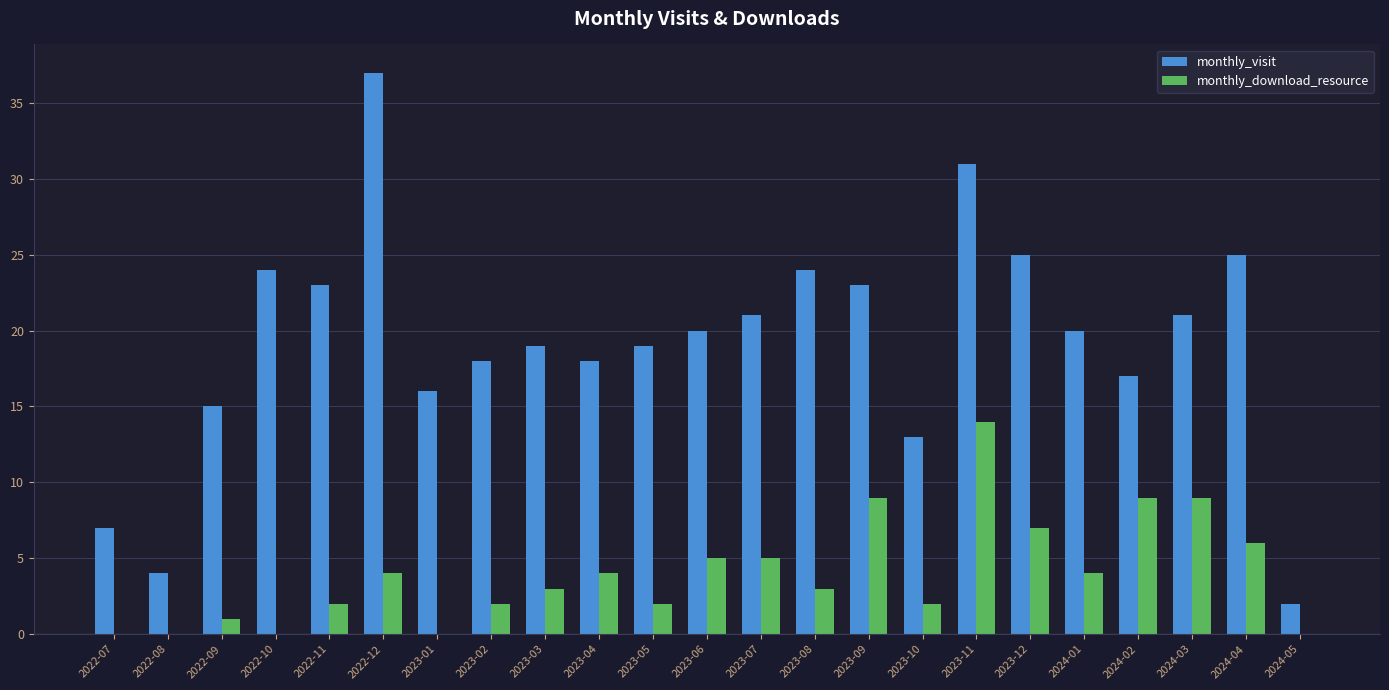

At which category is the sum across all series the highest?

2023-11